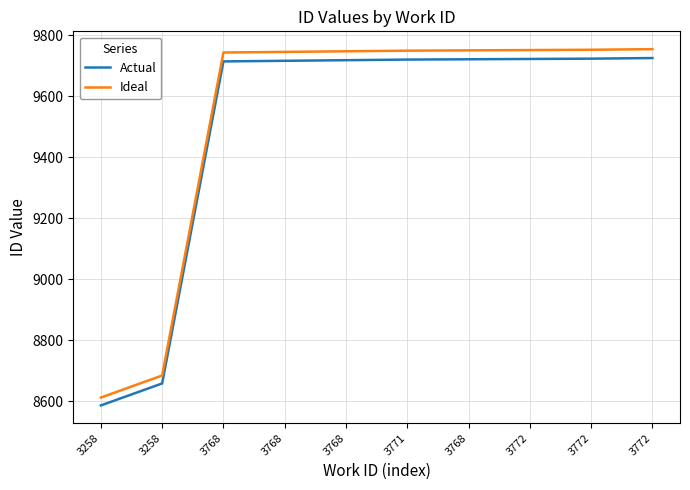

Reading left to right, transcribe all the data shown in this chart.

Actual: 8587.0	8659.0	9714.0	9716.0	9718.0	9720.0	9721.0	9722.0	9723.0	9725.0
Ideal: 8612.8	8685.0	9743.1	9745.1	9747.2	9749.2	9750.2	9751.2	9752.2	9754.2